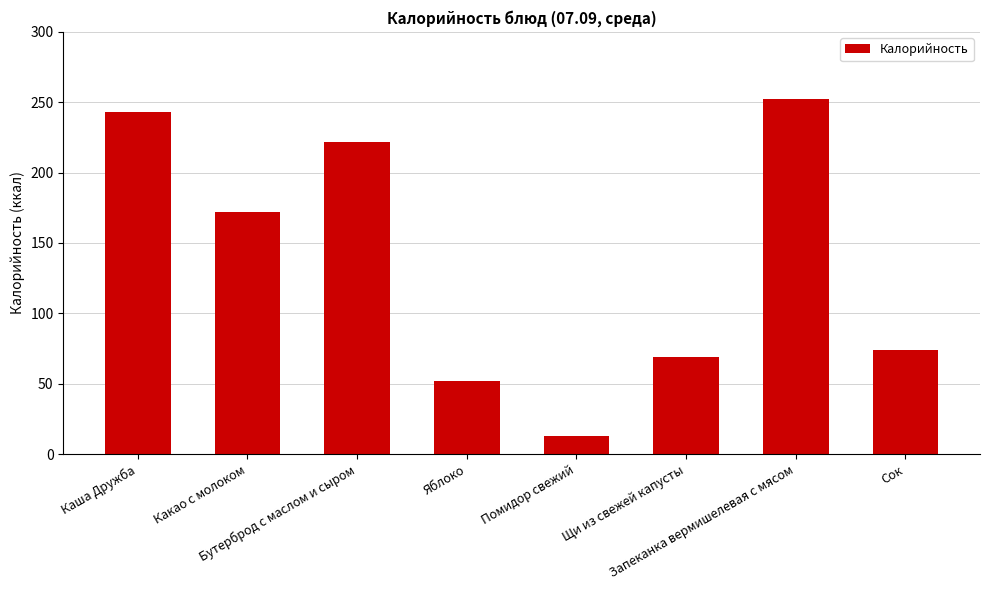

What is the average value?

137